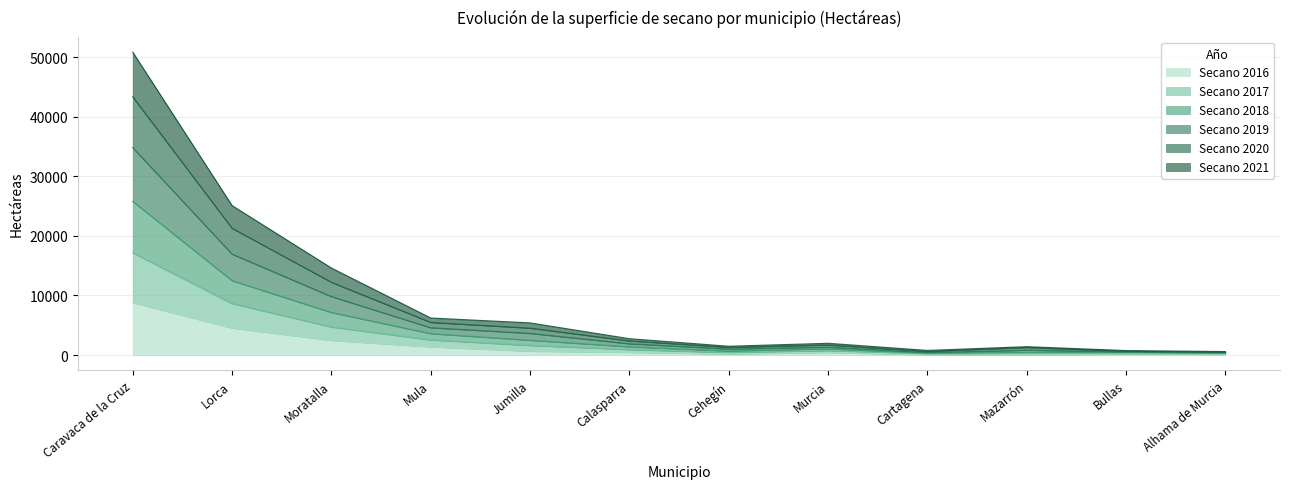

What position from the left is Mazarrón?

10